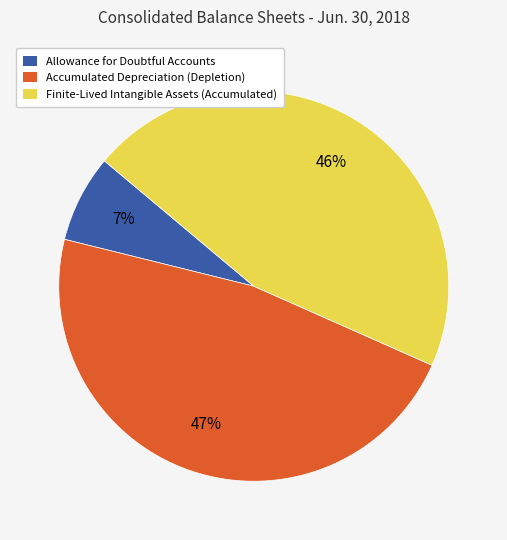

To the nearest percent, what is the difference between the Allowance for Doubtful Accounts and Accumulated Depreciation (Depletion) slice percentages?

40%